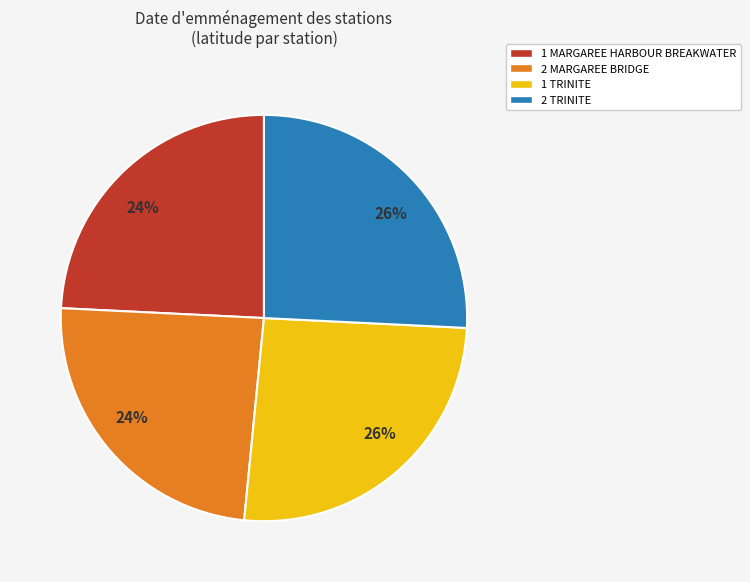

To the nearest percent, what is the difference between the largest and smallest slice percentages?

2%